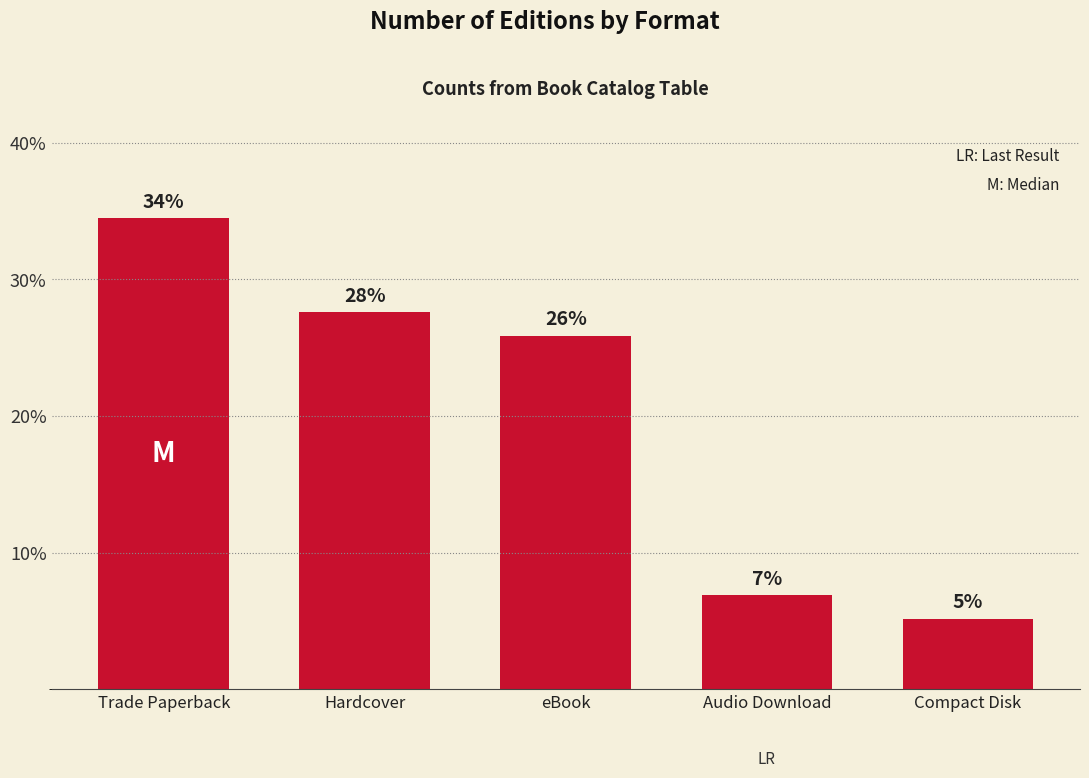

True or false: the data shows 8.2 at Compact Disk.

False